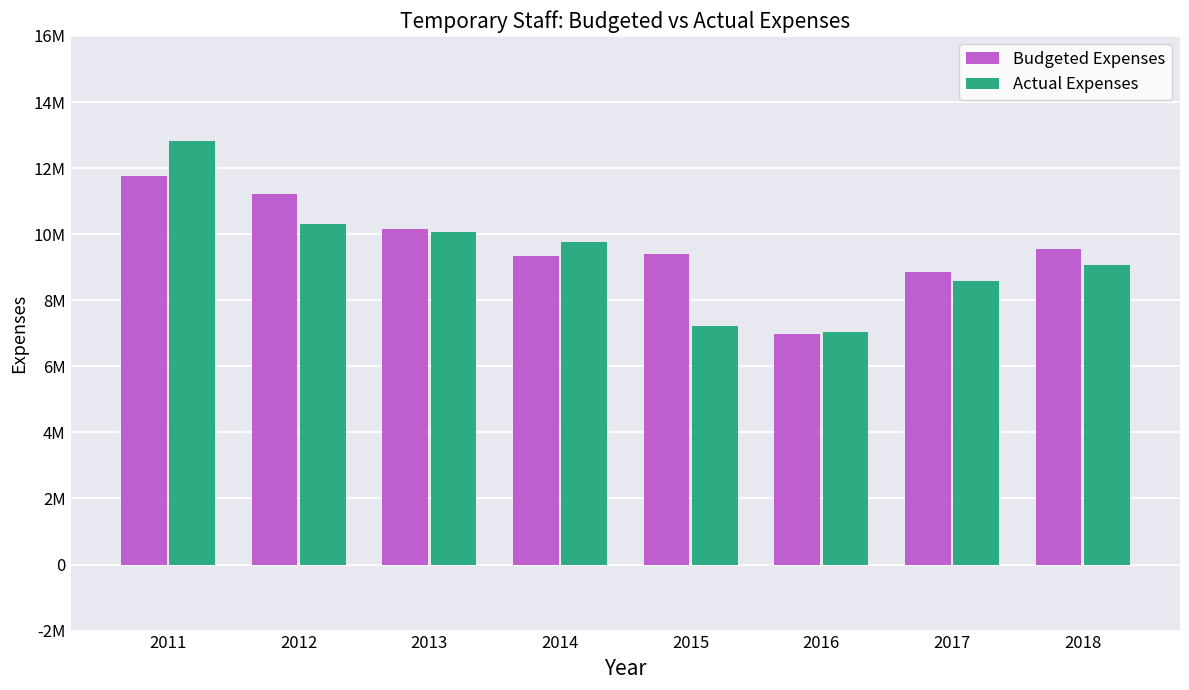

Reading left to right, what are all the values shown in this chart?

Budgeted Expenses: 11756664.9	11212799.6	10148000.2	9340308.6	9414641.9	6965422.1	8855083.1	9544331.4
Actual Expenses: 12826835.9	10295264.5	10079559.6	9750368.2	7234648.5	7033652.5	8582797.7	9077708.5